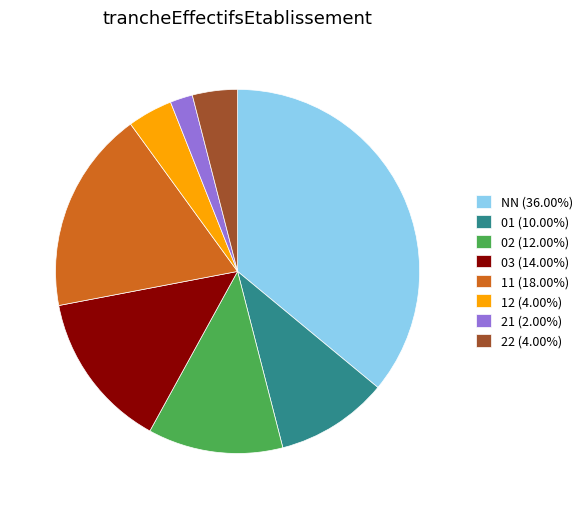

Does any single category account for the majority?

No